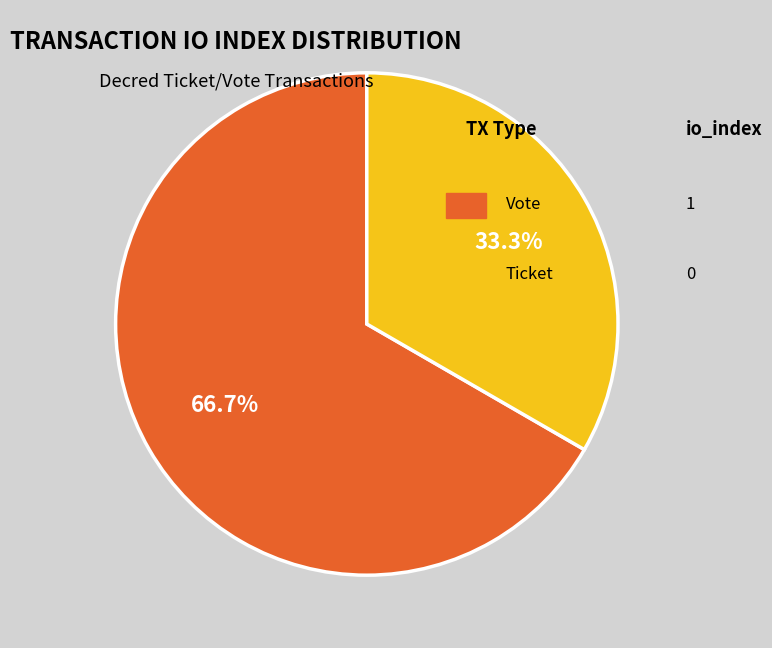

Is there any slice that represents more than half of the pie?

Yes